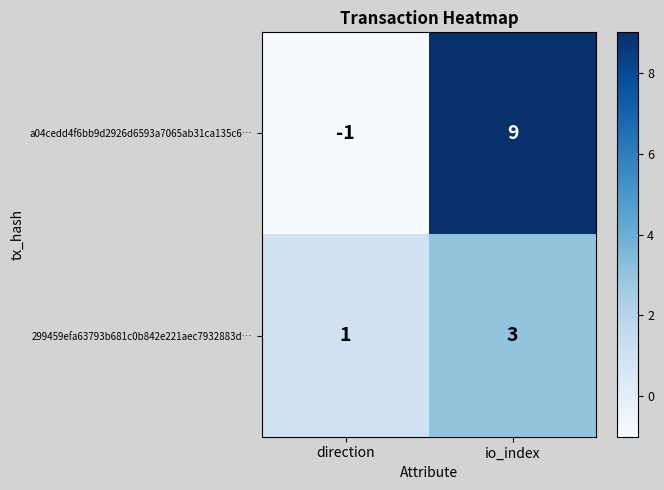

Where is 299459efa63793b681c0b842e221aec7932883d… nearest to the value 2?

direction